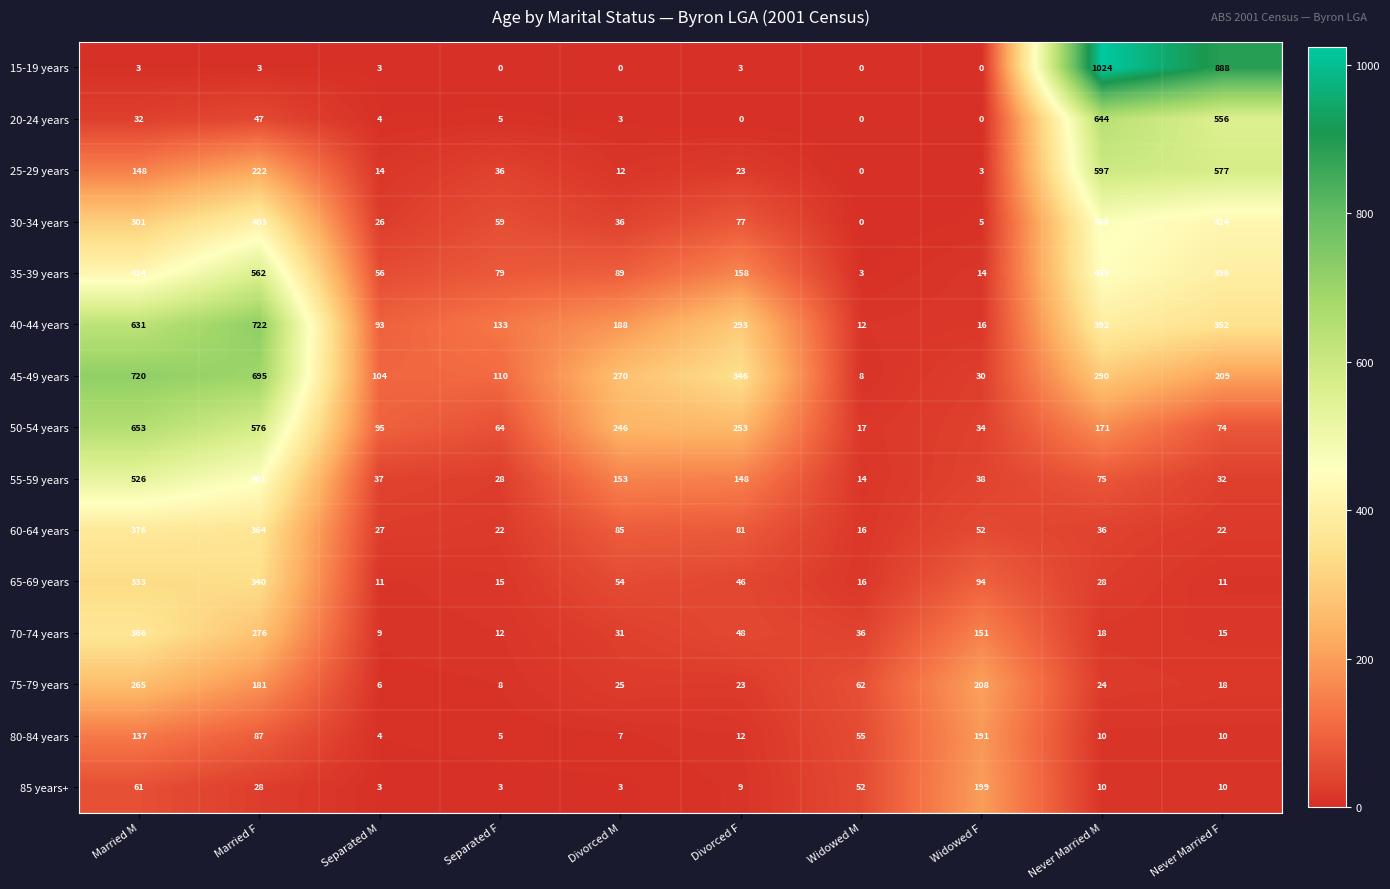

What is the difference between the highest and lowest values at Separated M?

101